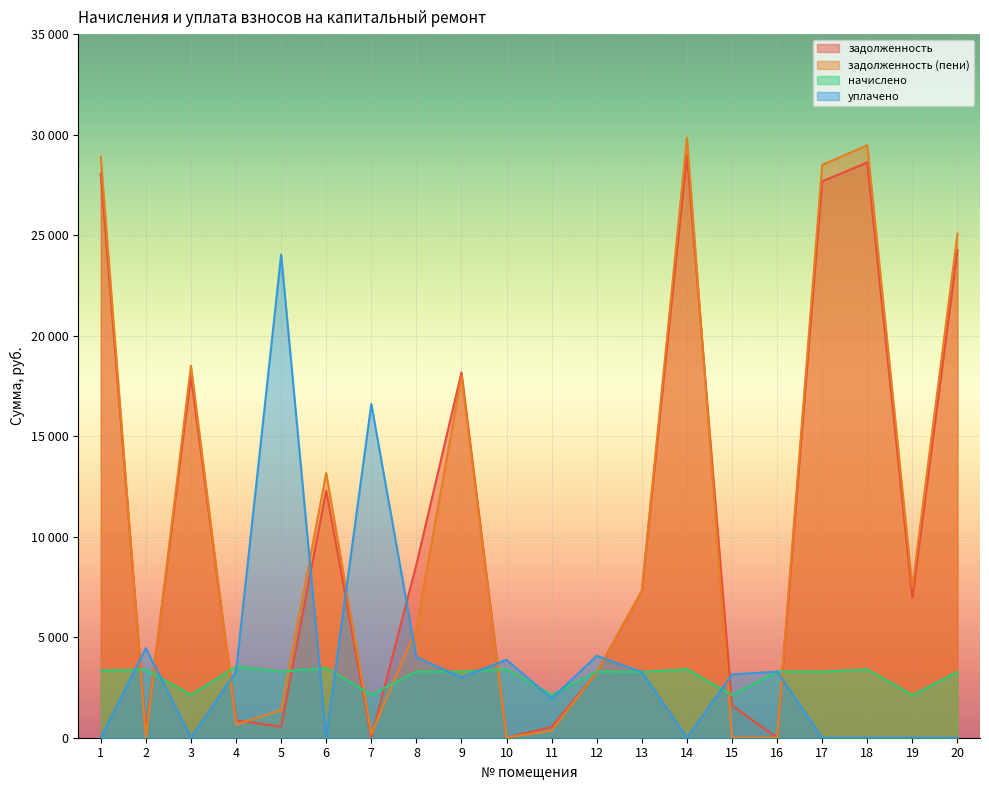

Where do уплачено and задолженность first cross each other?

1 and 2